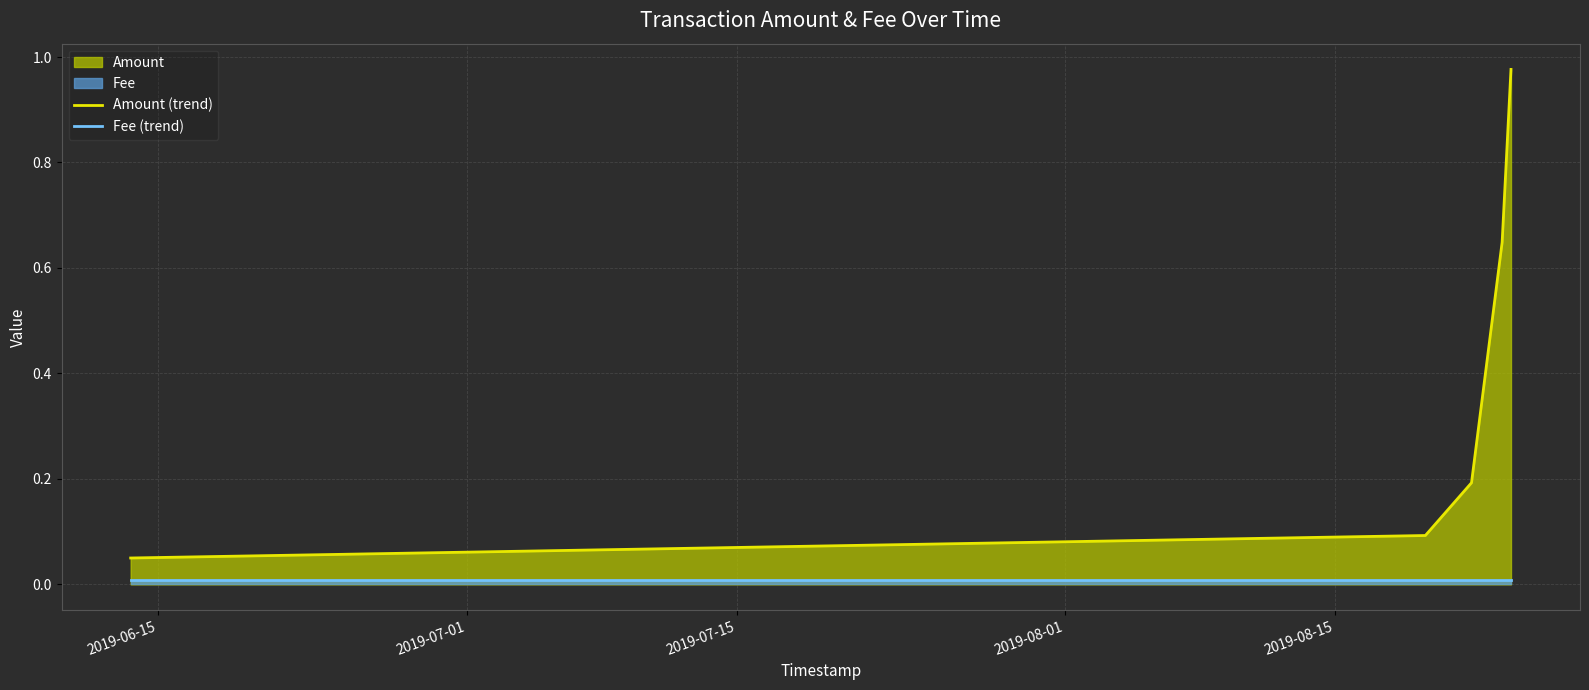

What is the lowest value of the Amount (trend) series?

0.1